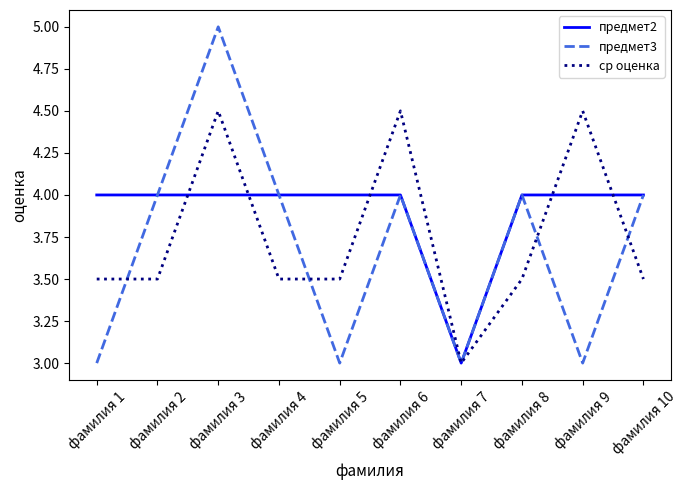

At which category is the sum across all series the highest?

фамилия 3